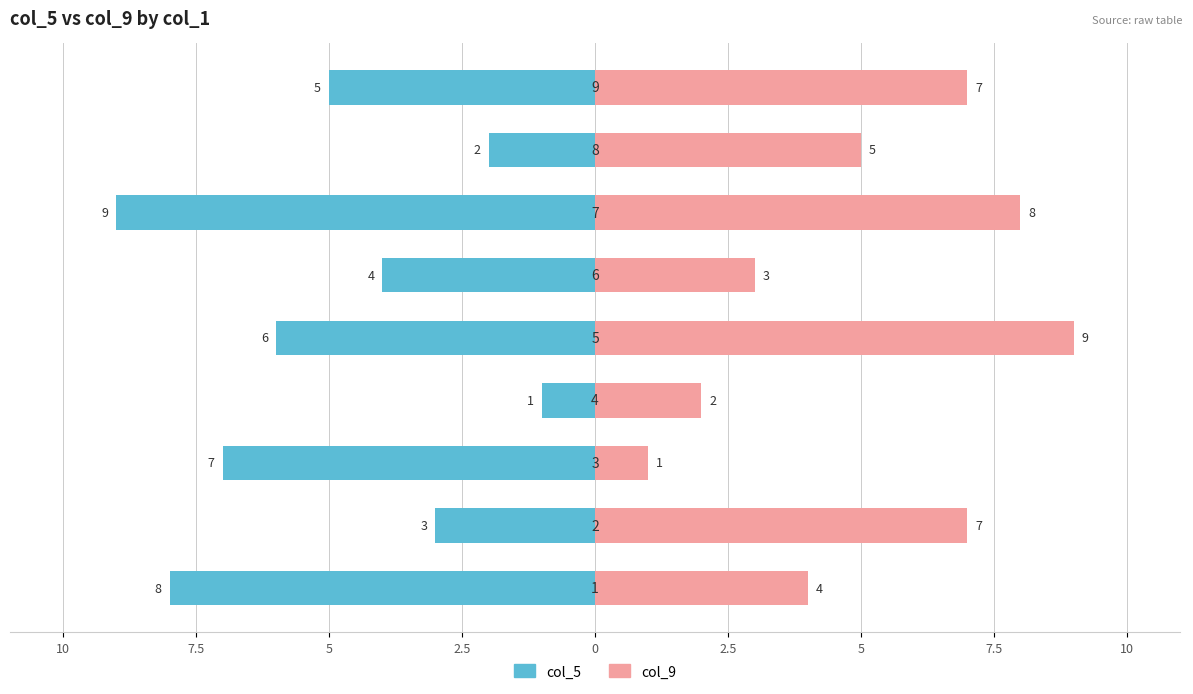

Count the col_5 values in the range -7 to -3.

5